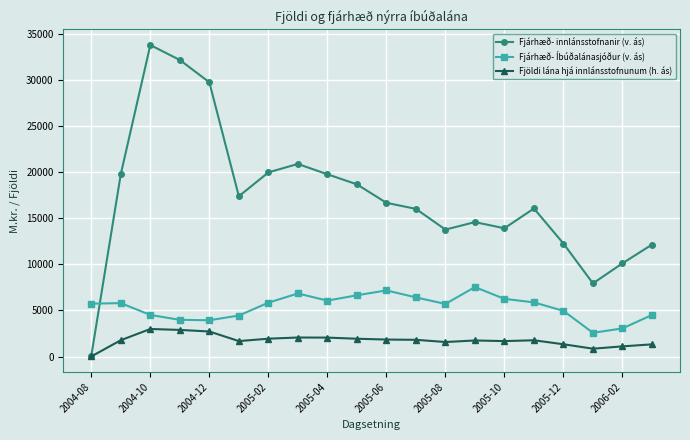

At how many categories does at least one series exceed 31217?

2